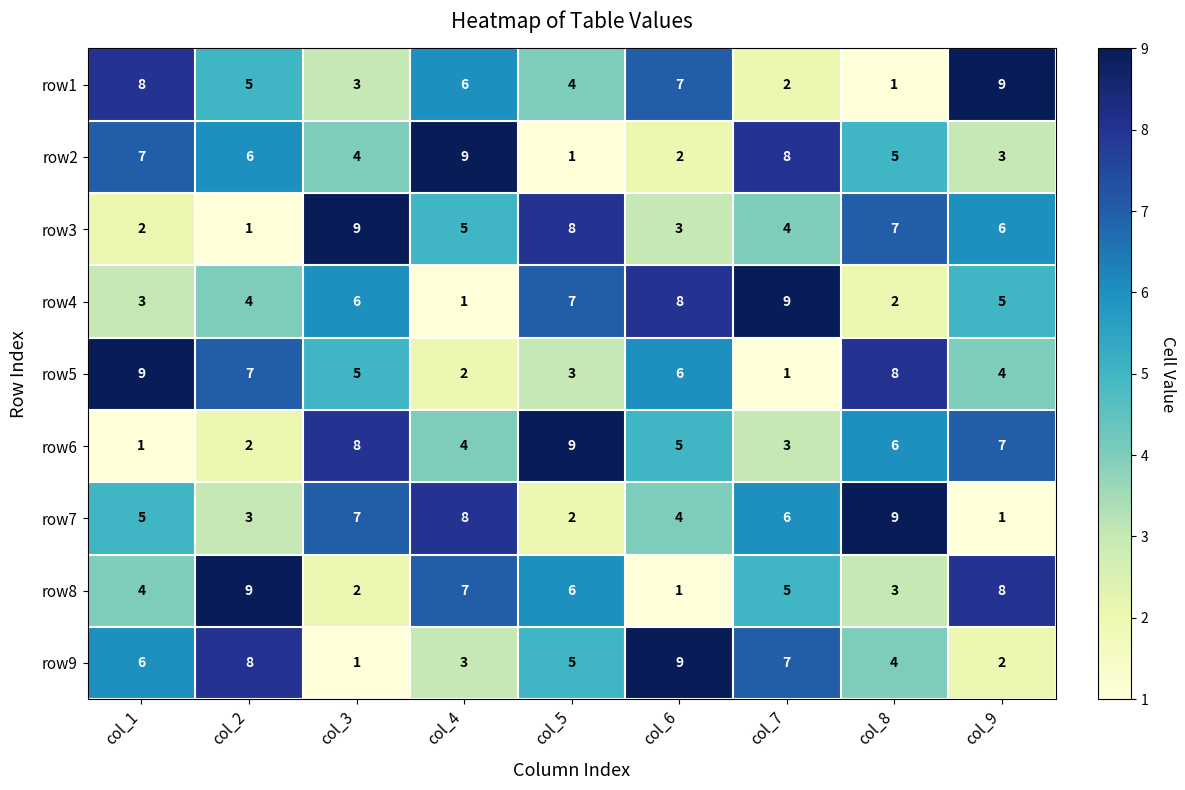

What value does the row4 series have at col_2?

4